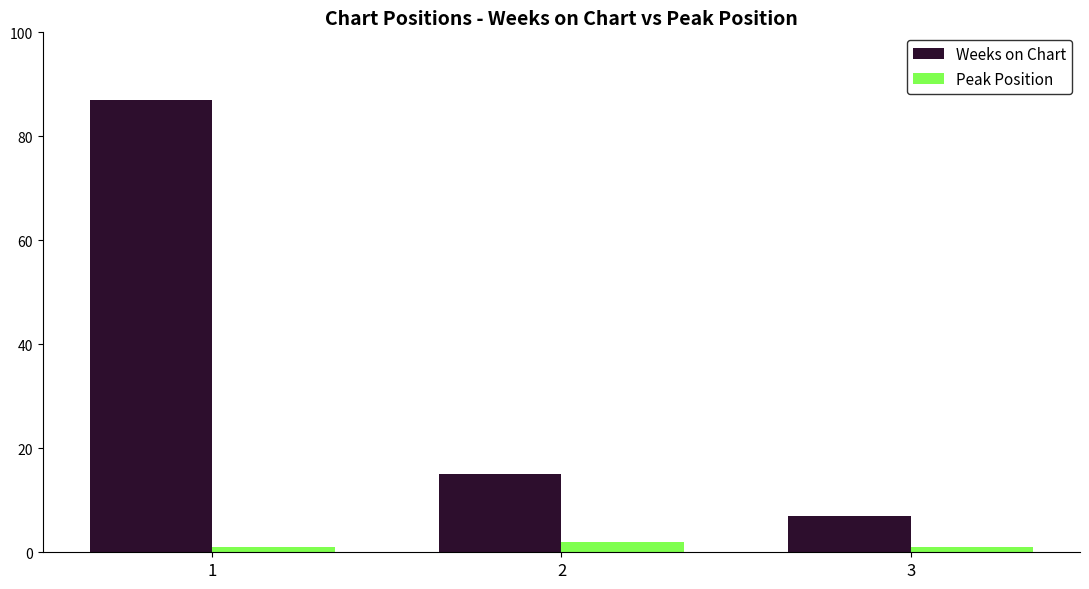

What is the average value of the Weeks on Chart series?

36